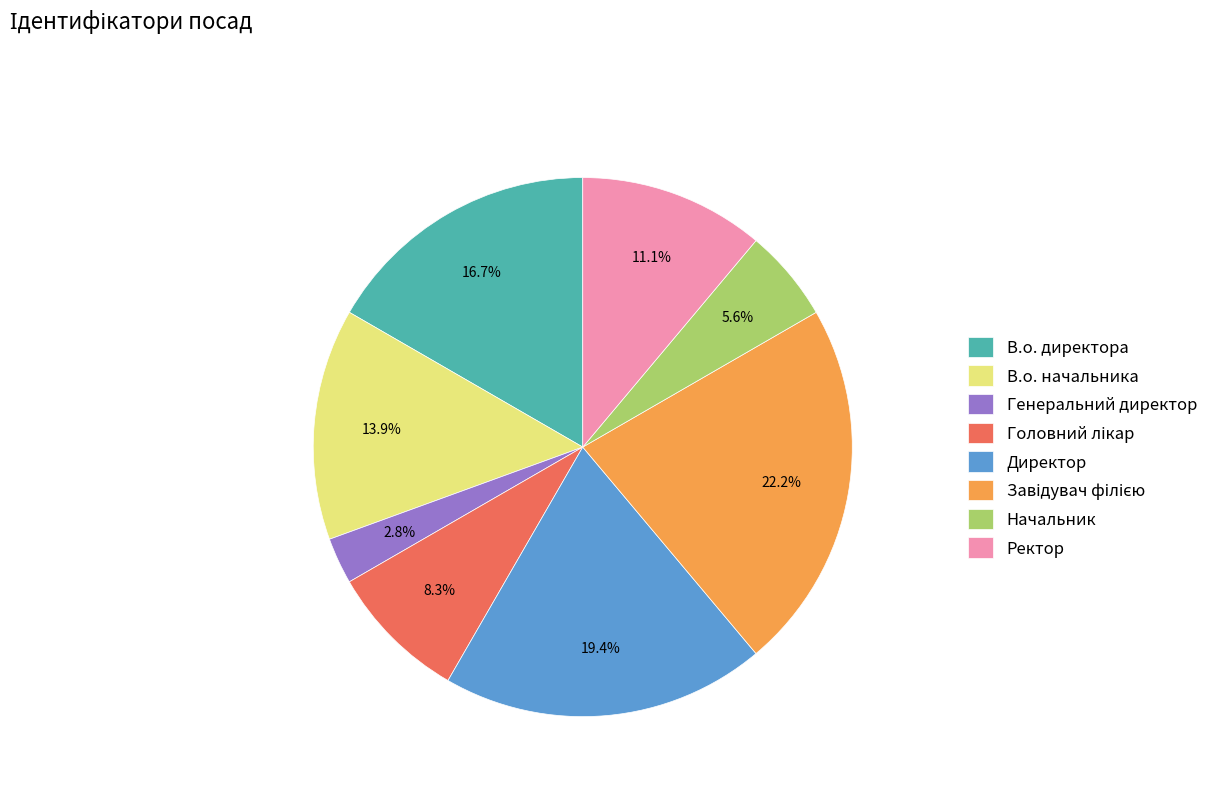

To the nearest percent, what is the difference between the largest and smallest slice percentages?

19%